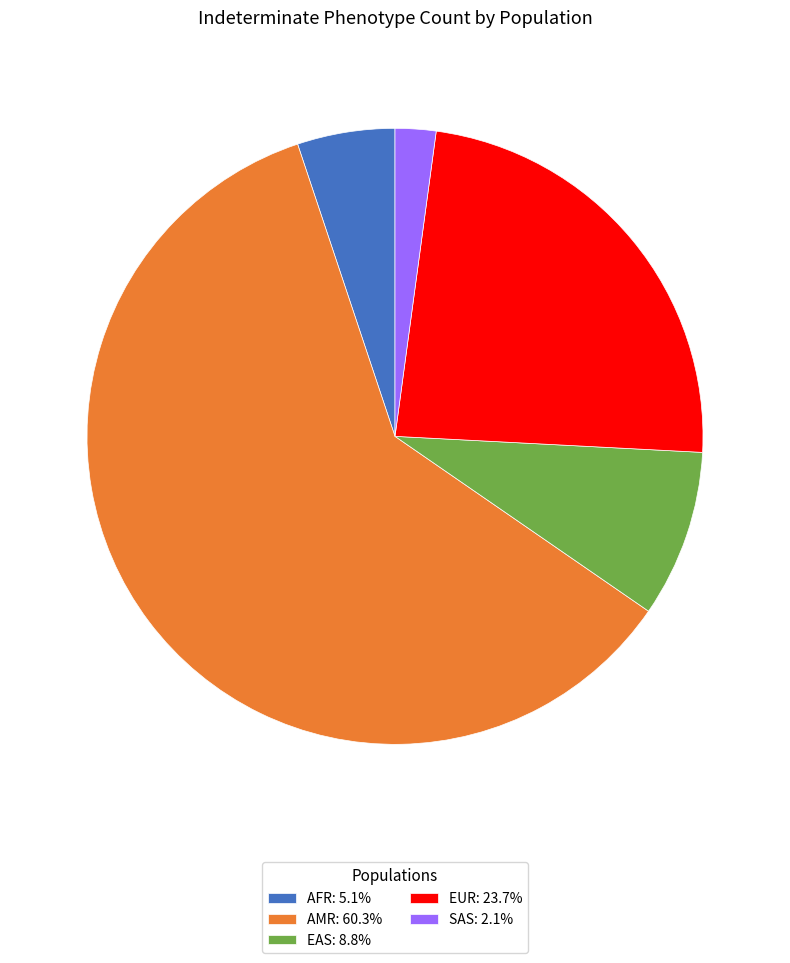

What is the ratio of the value at EUR: 23.7% to the value at AMR: 60.3%?

0.4